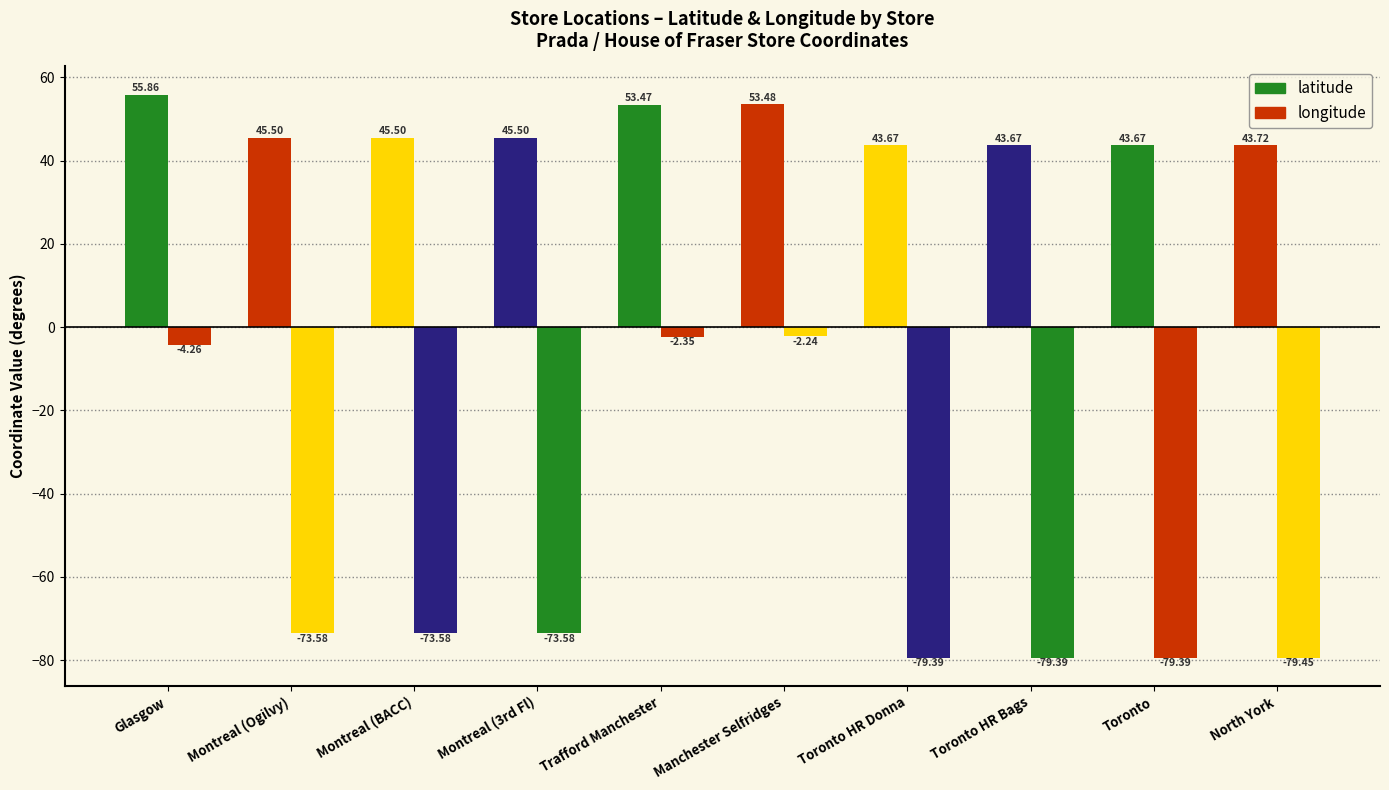

Where does the latitude series first go above 45?

Glasgow